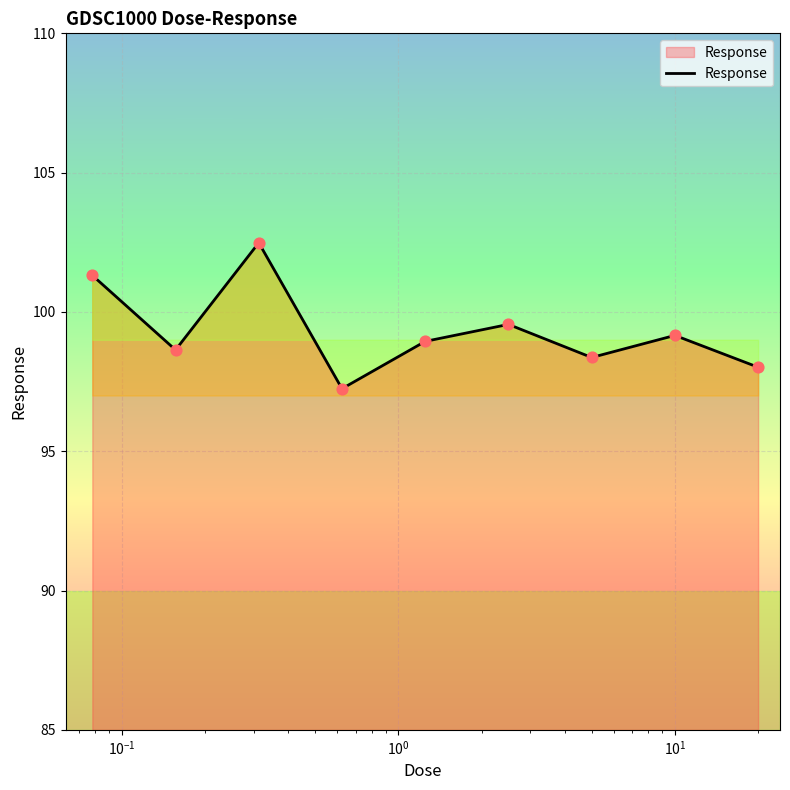

What is the difference between the maximum and minimum values?

5.2